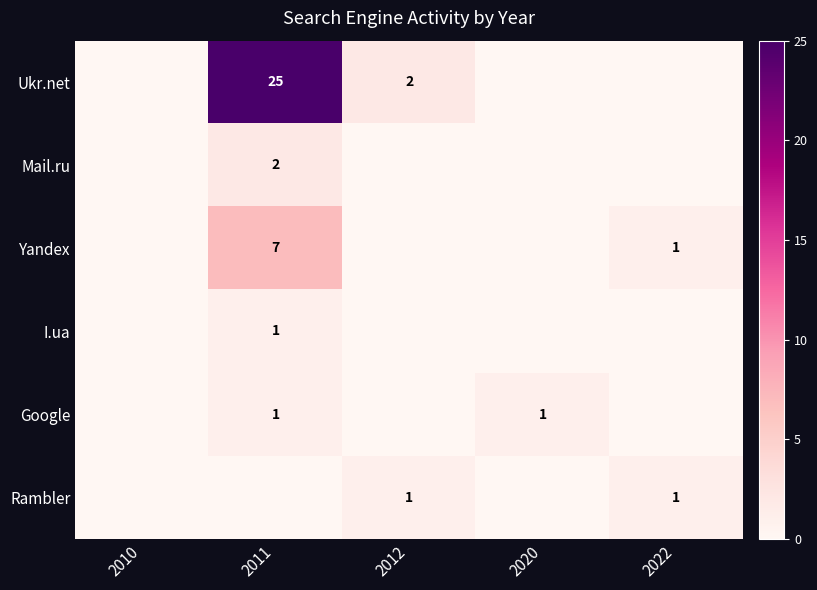

True or false: Ukr.net has a value of 1 at 2012.

False